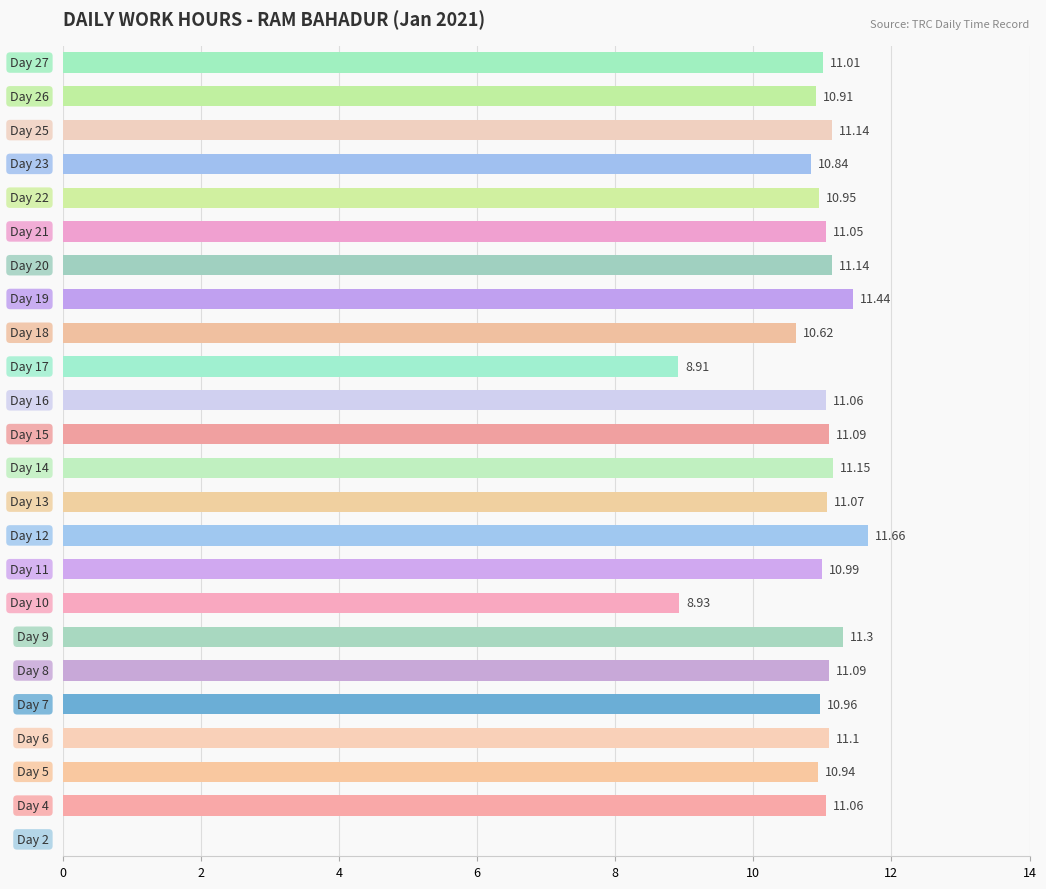

What is the greatest value displayed?

11.7